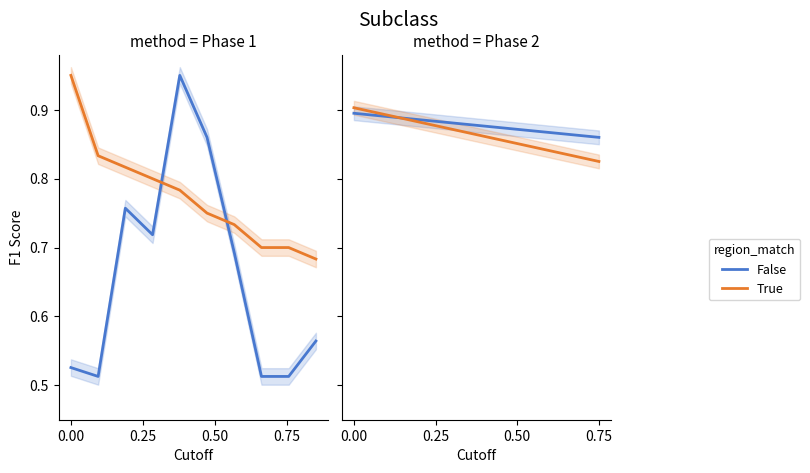

True or false: False has a value of 0.9 at 0.00.

True